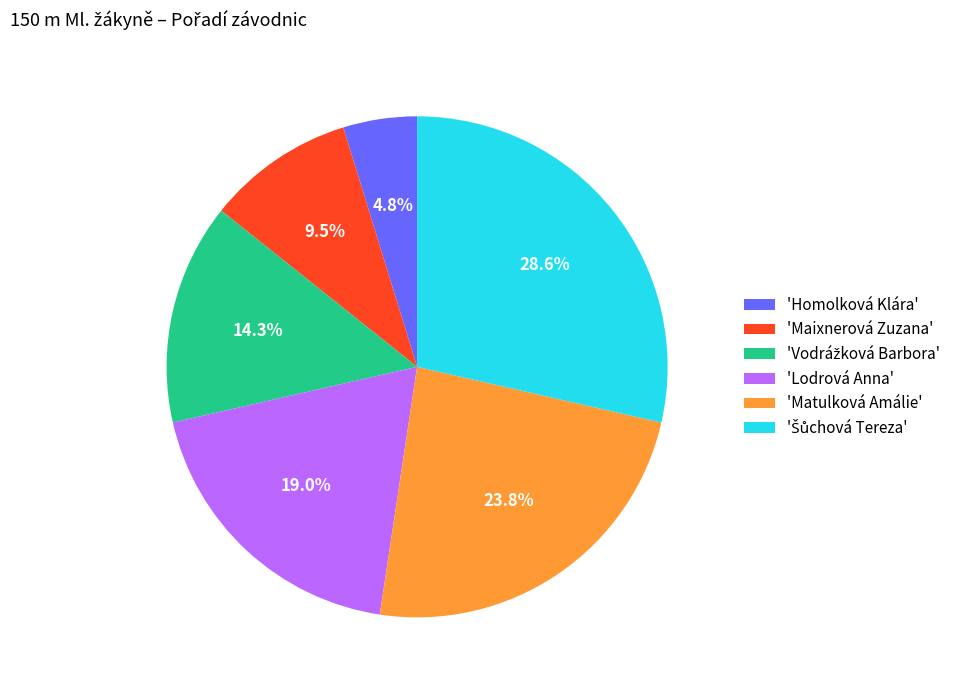

What portion of the pie excludes 'Lodrová Anna'?

81.0%